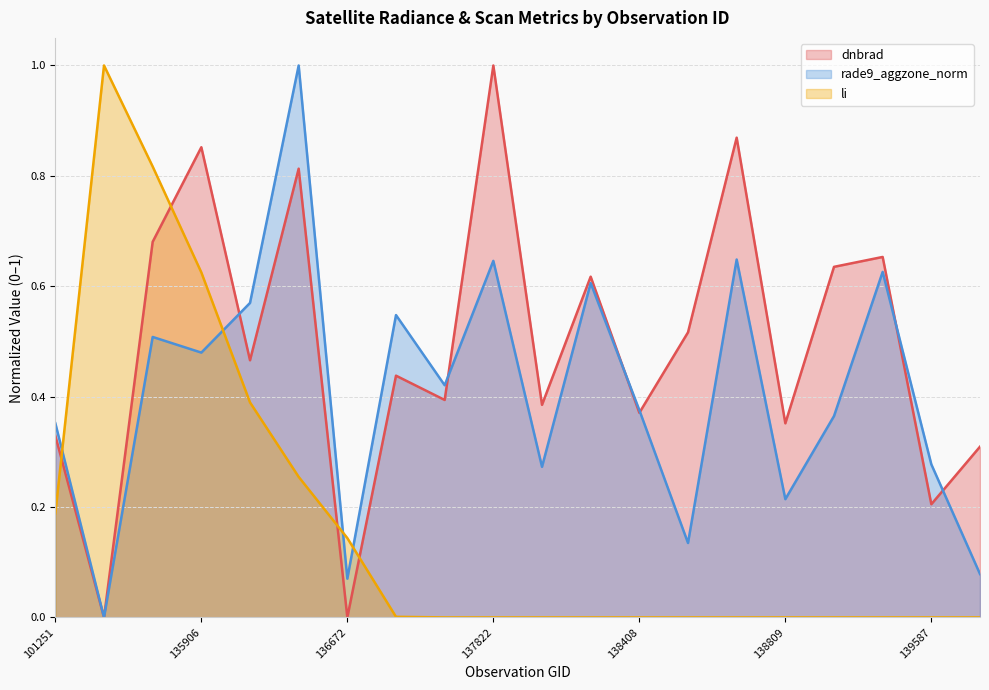

The value of rade9_aggzone_norm at 138022 is 0.2. True or false?

False